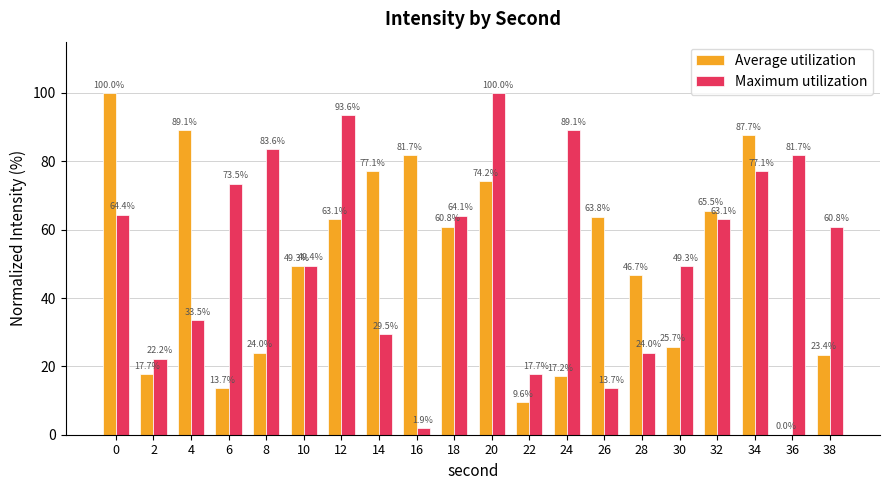

What is the spread (max minus min) of values at 26?

50.1